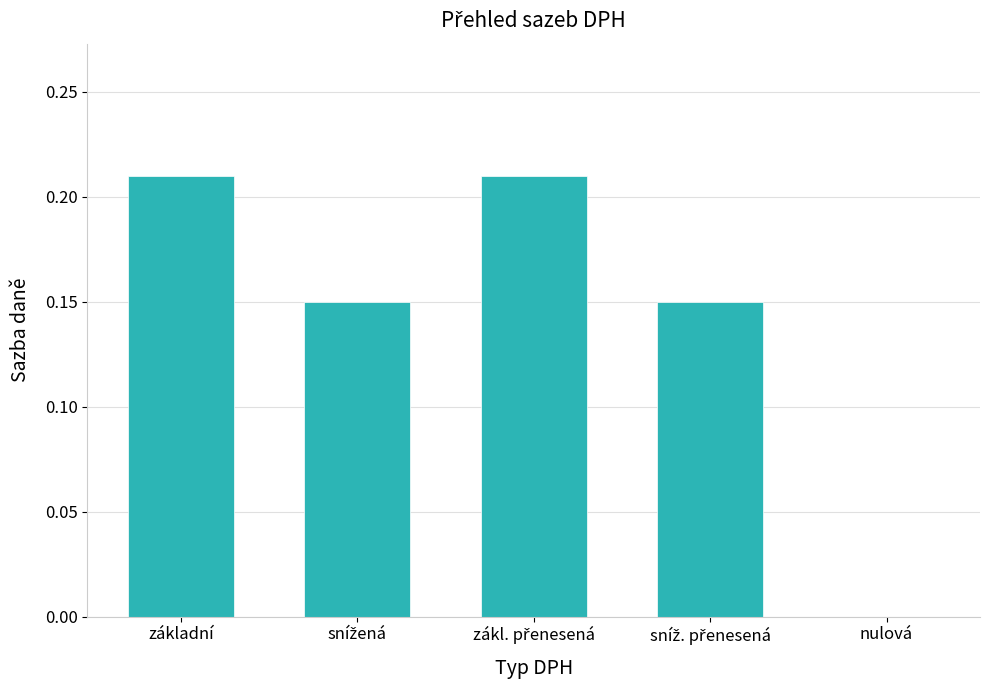

What is the sum of all values?

0.7